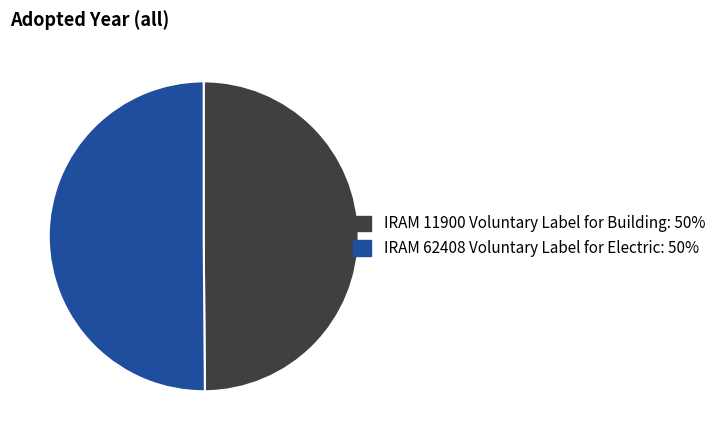

How many slices are in this pie chart?

2